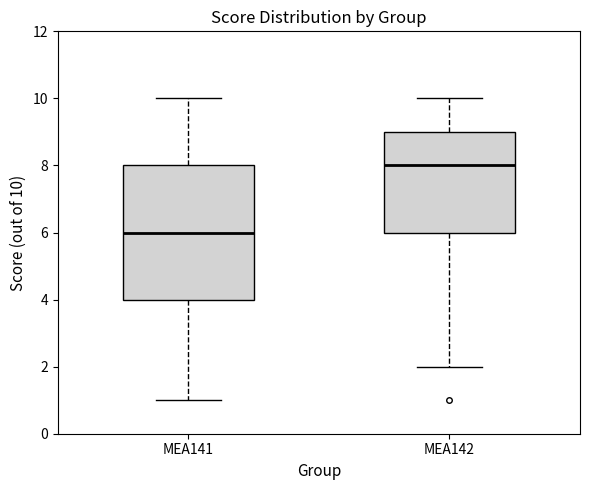

Which box's median line is the lowest?

МЕА141